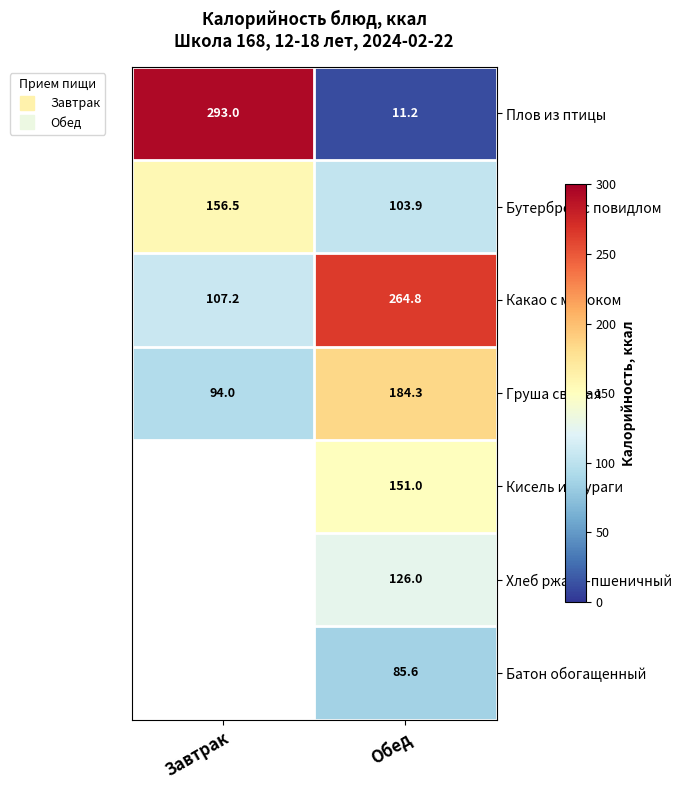

Where is Плов из птицы nearest to the value 152?

Обед